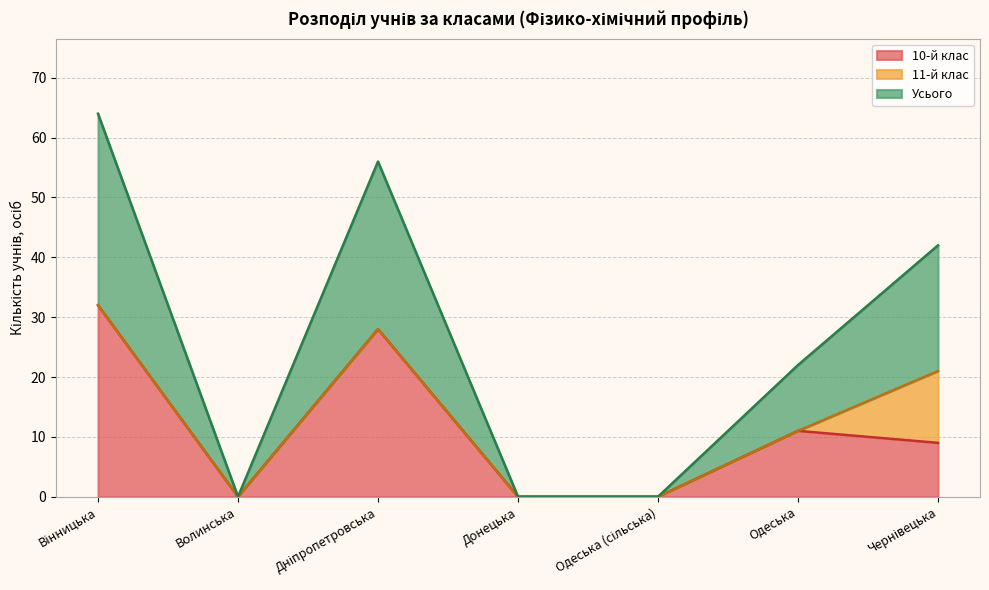

How many interior local valleys does the Усього series have?

1